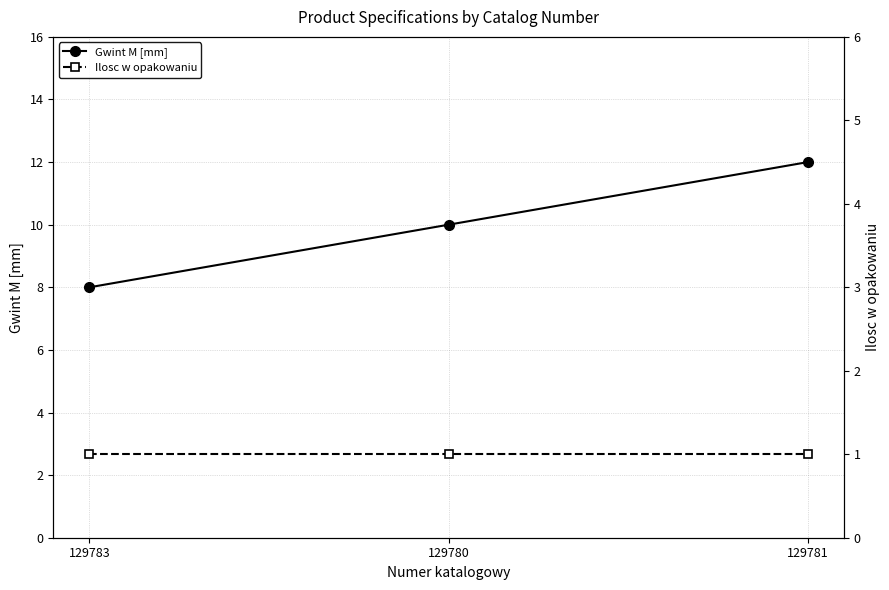

Which series changed the most between 129780 and 129781?

Gwint M [mm]